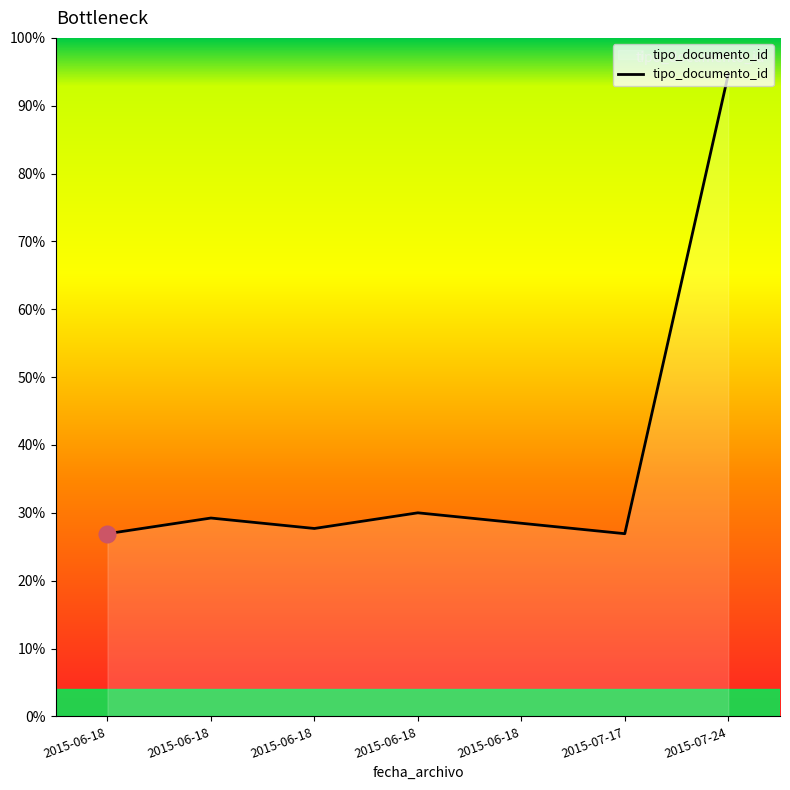

Reading left to right, extract all data points from this chart.

26.9	29.2	27.7	30.0	28.5	26.9	94.6